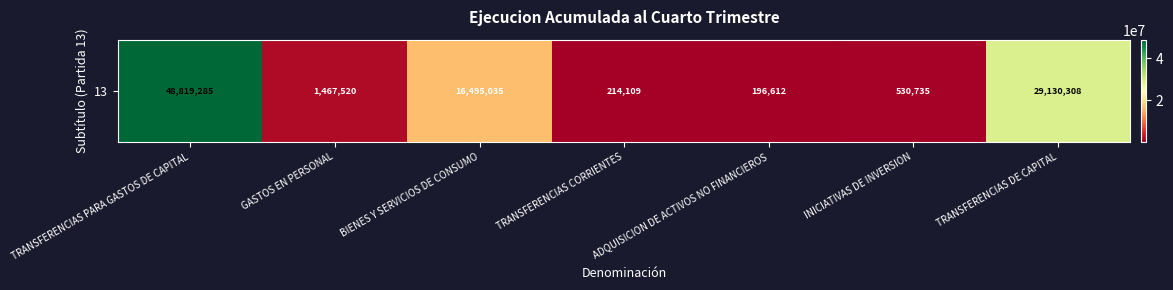

What is the maximum value shown in the chart?

48819285